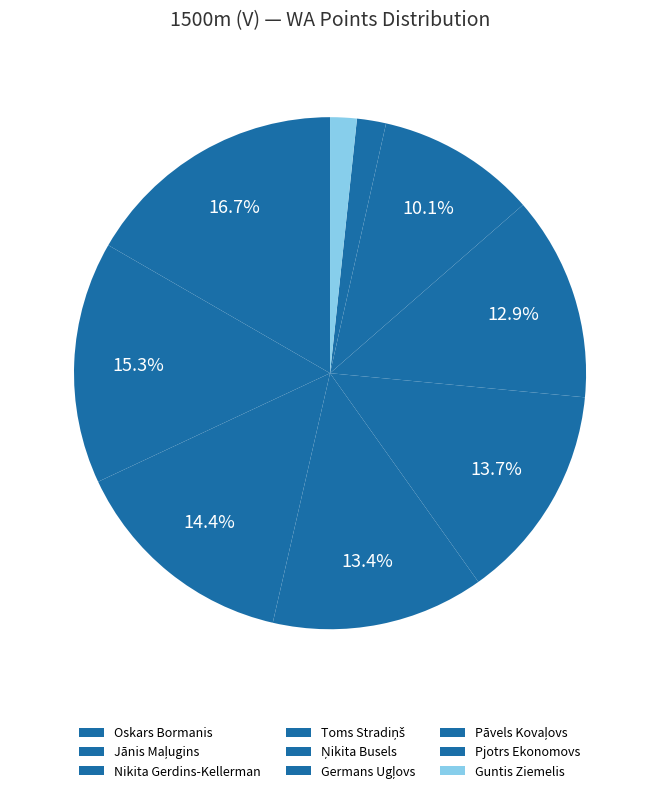

To the nearest percent, what portion does Ņikita Busels represent?

14%